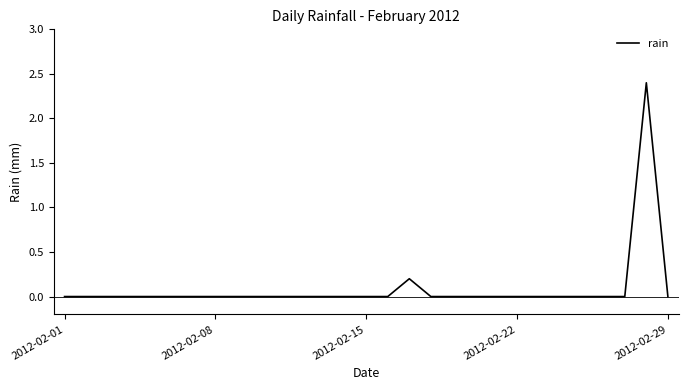

What is the difference between the maximum and minimum values?

2.4